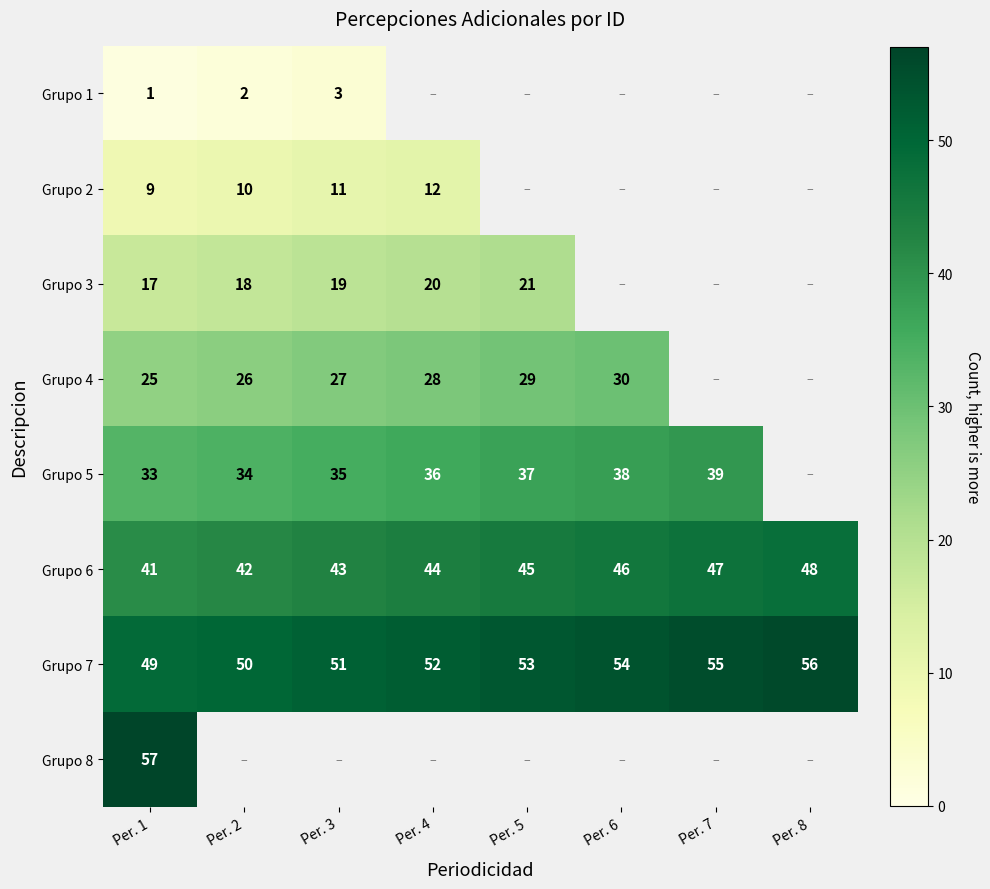

Rank the categories by Grupo 7 value from highest to lowest.

Per. 8, Per. 7, Per. 6, Per. 5, Per. 4, Per. 3, Per. 2, Per. 1